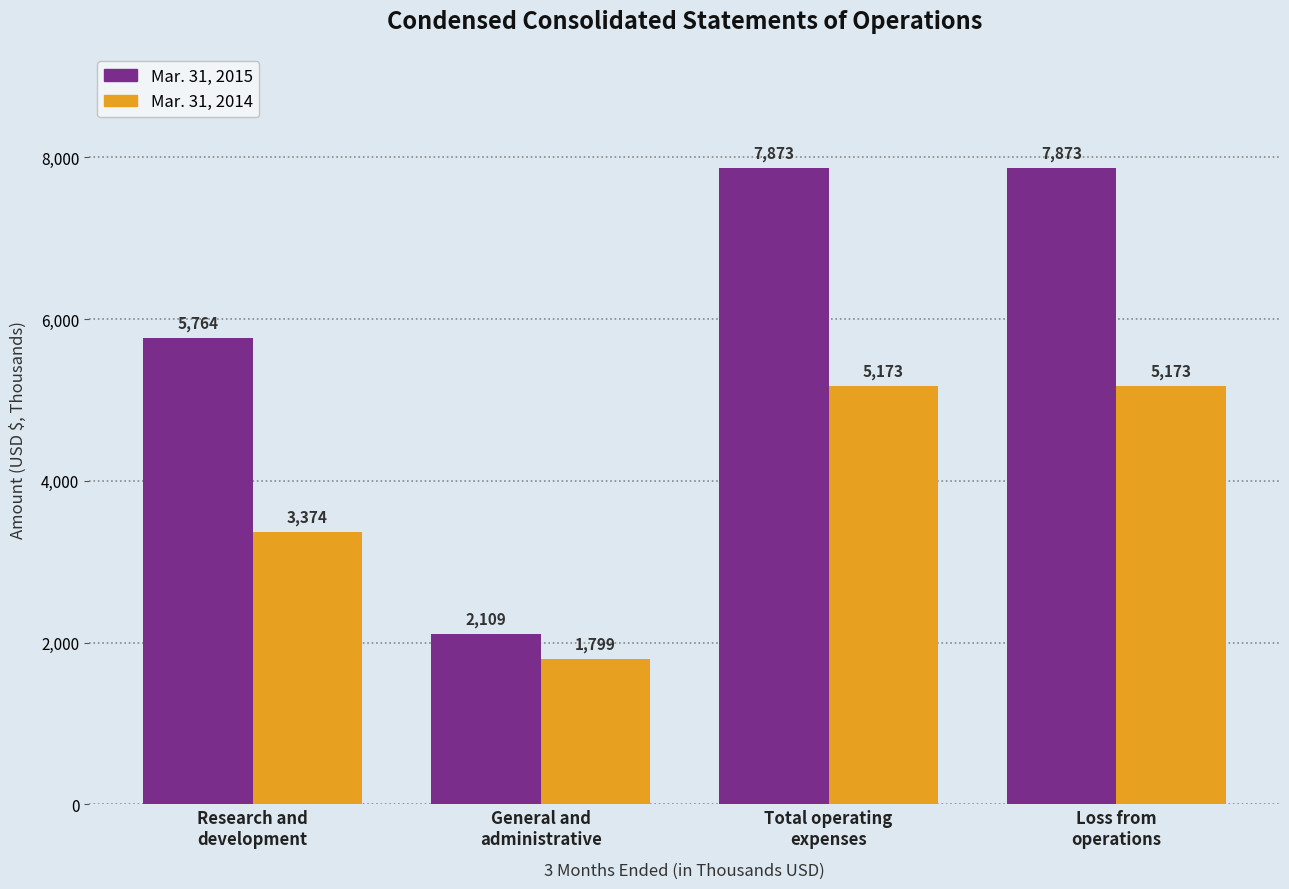

Which series changed the most between Research and
development and General and
administrative?

Mar. 31, 2015